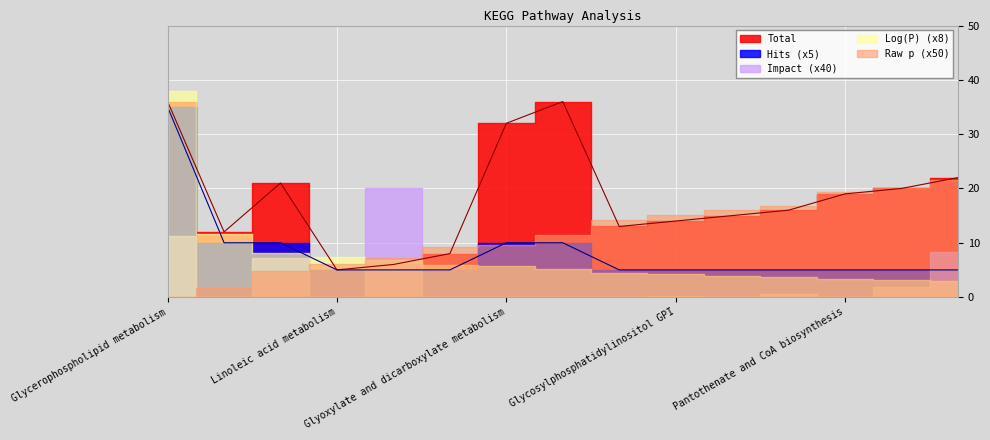

How many values in the Hits series exceed 1?

5